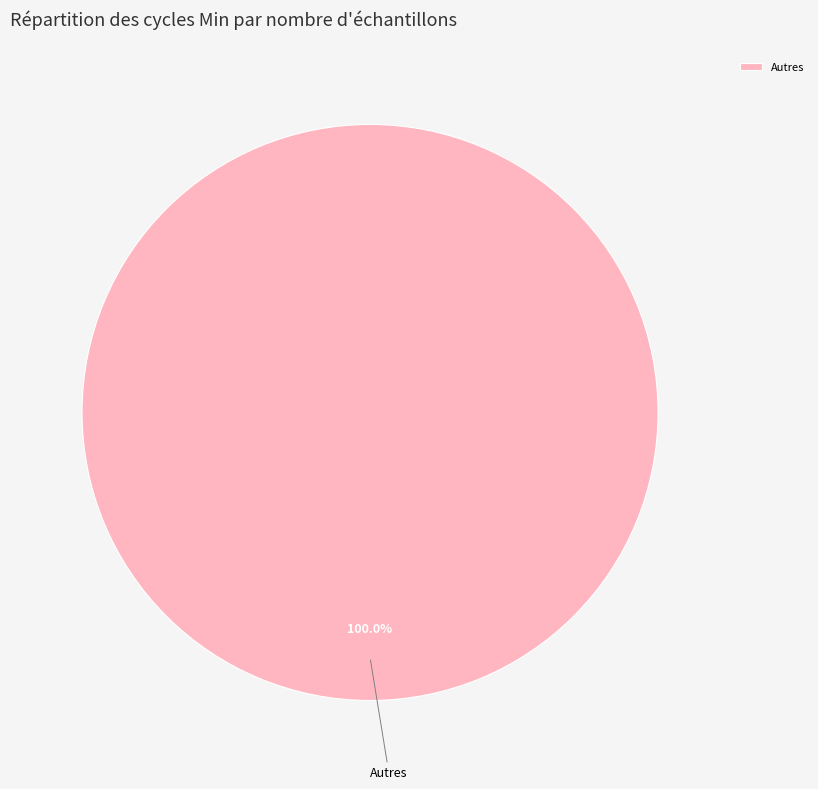

Rank the categories by value from lowest to highest.

Autres